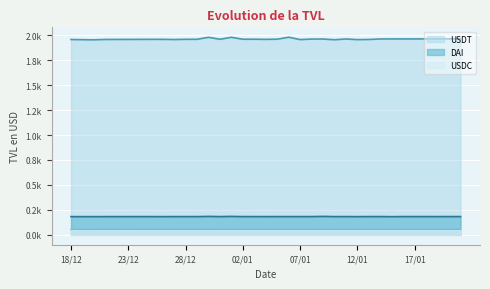

How many values in the USDT series are below 1959?

17